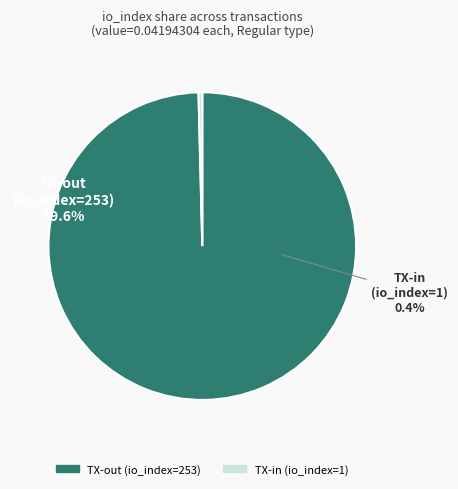

Combined, what portion of the pie is 253 and 1?

100.0%